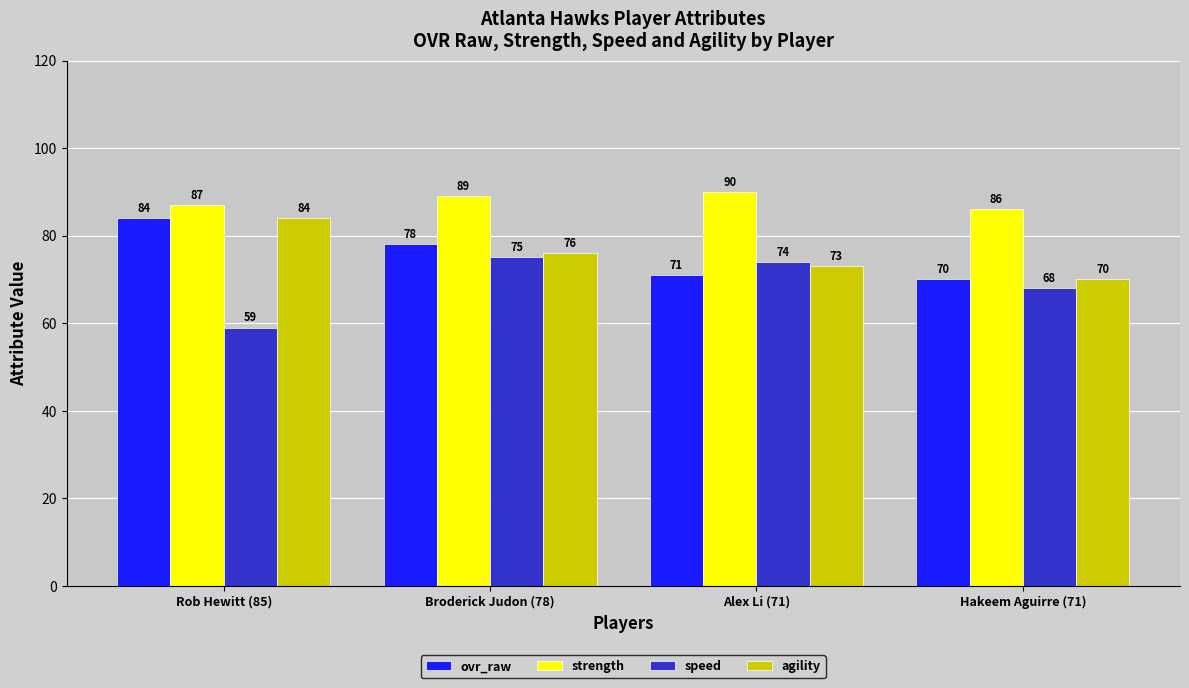

What is the label of the 1st bar from the right?

Hakeem Aguirre (71)